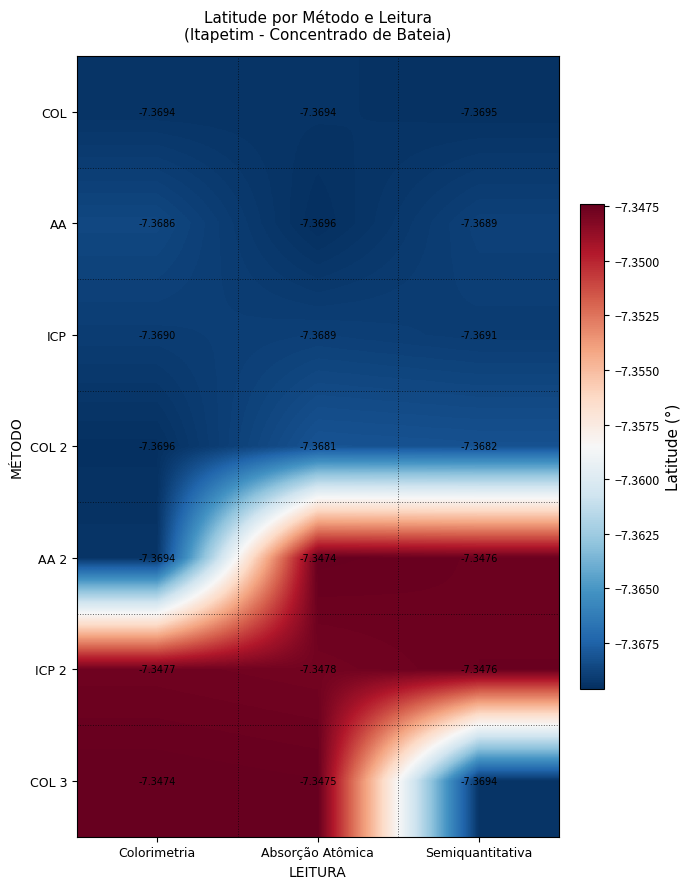

Rank the categories by ICP 2 value from highest to lowest.

Semiquantitativa, Colorimetria, Absorção Atômica